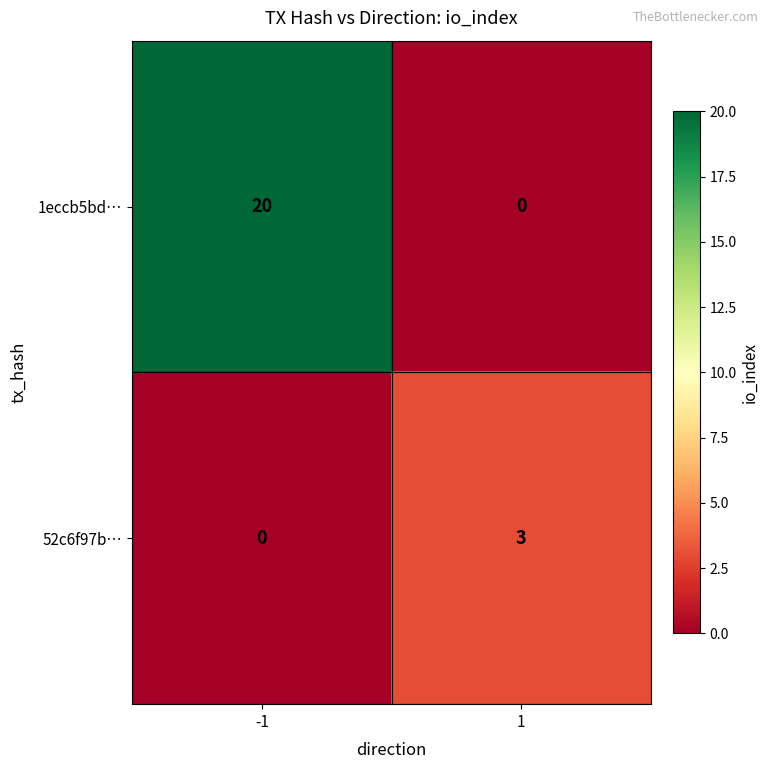

Between -1 and 1, which series saw the biggest shift?

1eccb5bd…